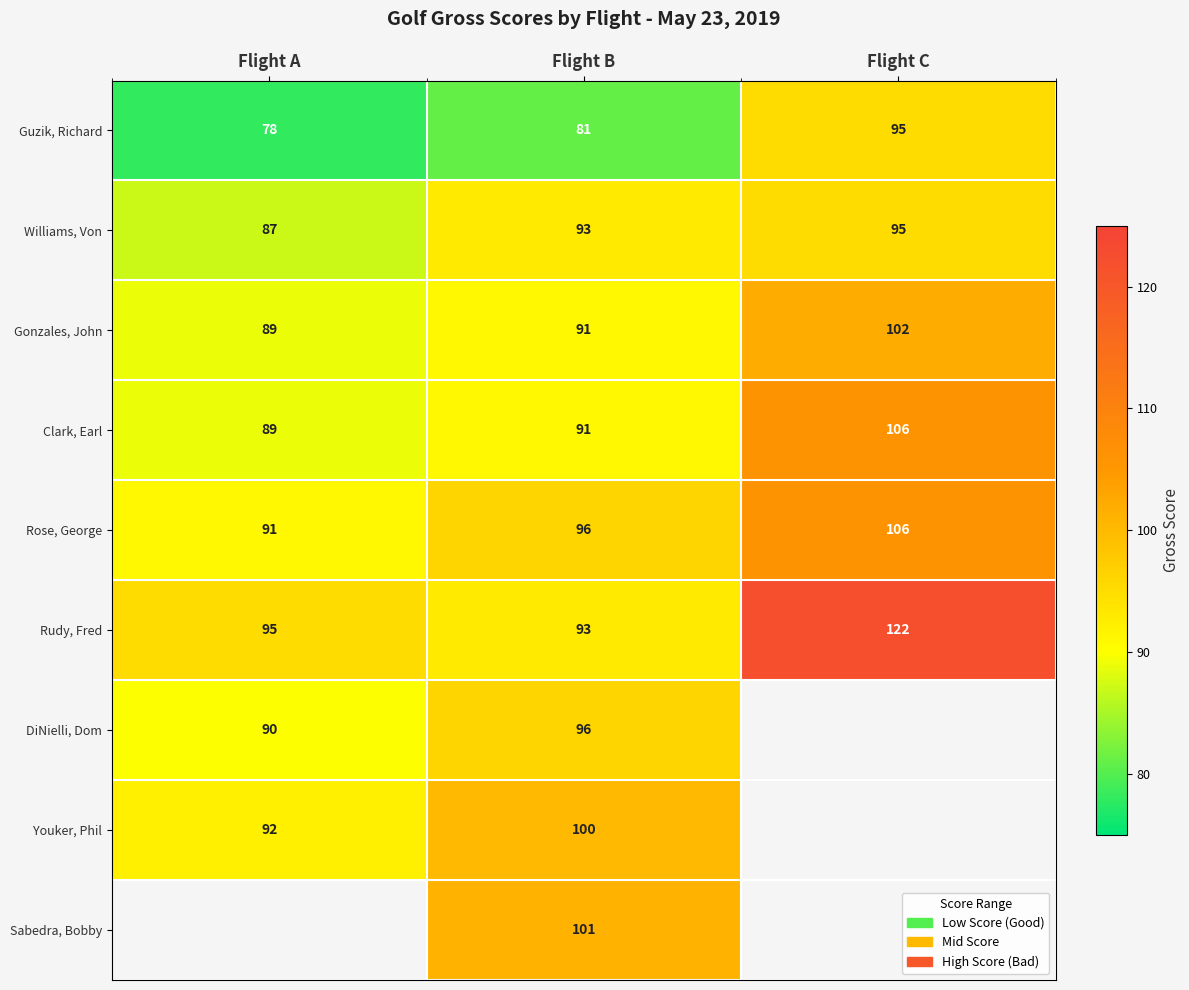

What is the difference between the highest and lowest values at Flight B?

20